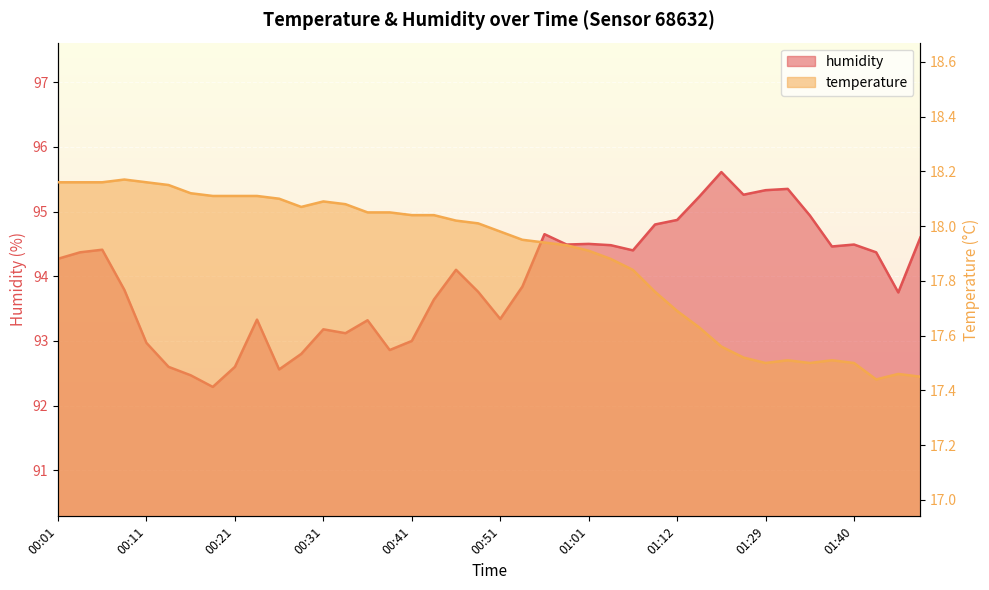

Which series has the largest total across all categories?

humidity